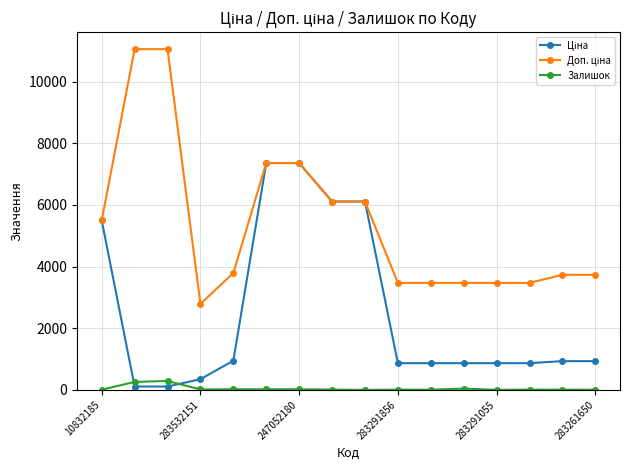

What is the highest value of the Залишок series?

290.0